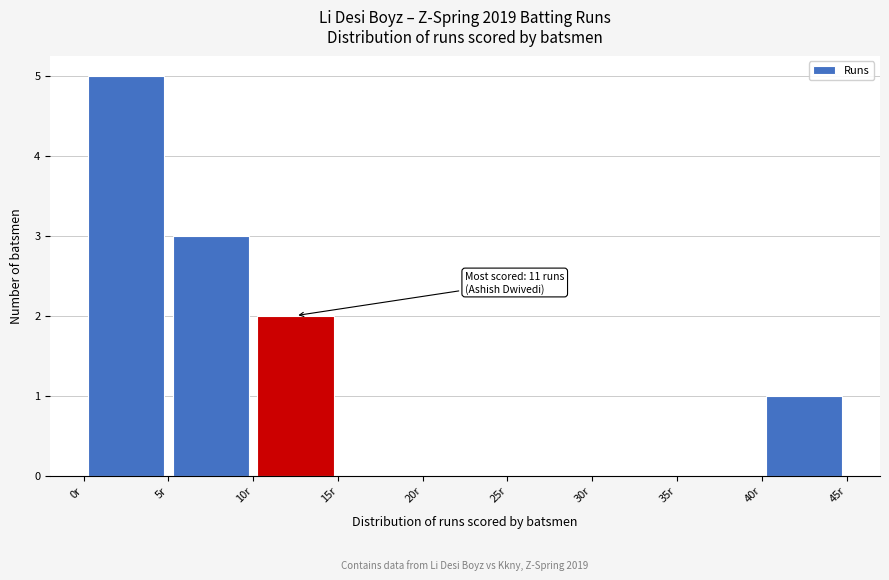

Over which range of the x-axis is the bar tallest?

0 to 5